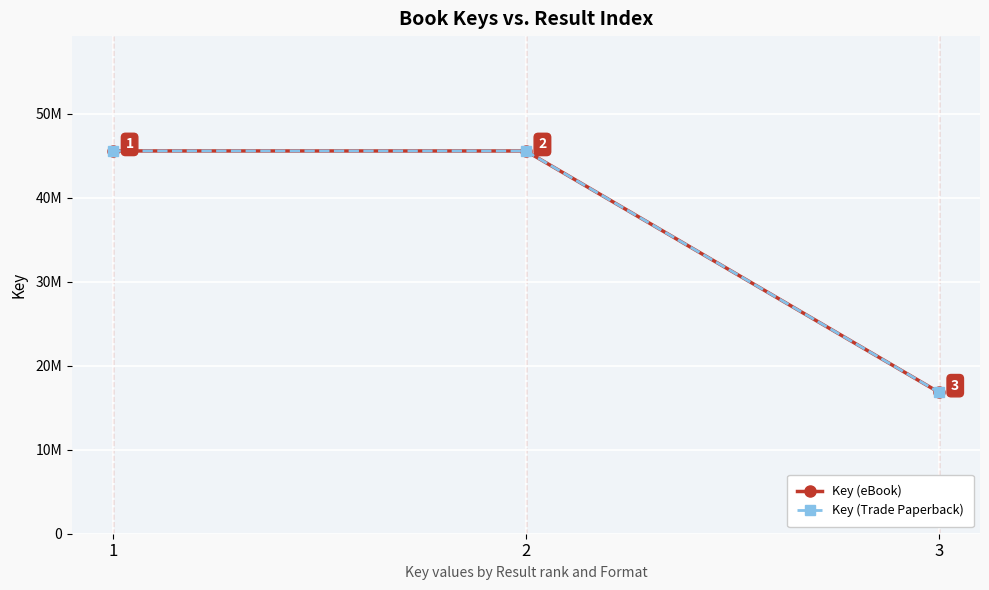

Is this an area chart (filled region under the line)?

No